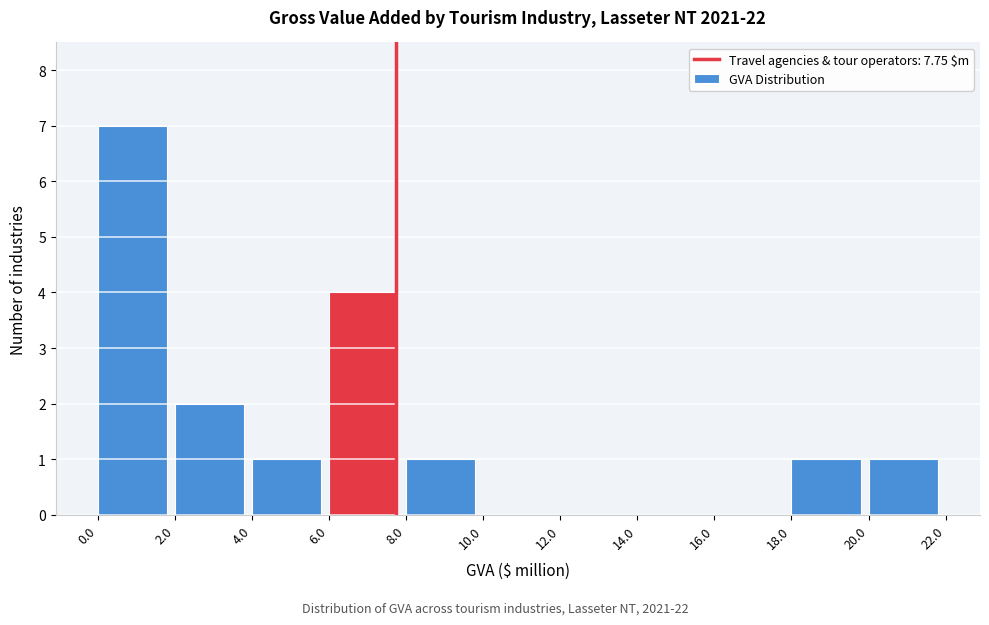

Reading left to right, transcribe this chart: for each bar, give the range it covers on the x-axis and its height. The values are not printed on the chart, so give them approximately, as read against the axis.

0.0 to 2.0: 7
2.0 to 4.0: 2
4.0 to 6.0: 1
6.0 to 8.0: 4
8.0 to 10.0: 1
10.0 to 12.0: 0
12.0 to 14.0: 0
14.0 to 16.0: 0
16.0 to 18.0: 0
18.0 to 20.0: 1
20.0 to 22.0: 1